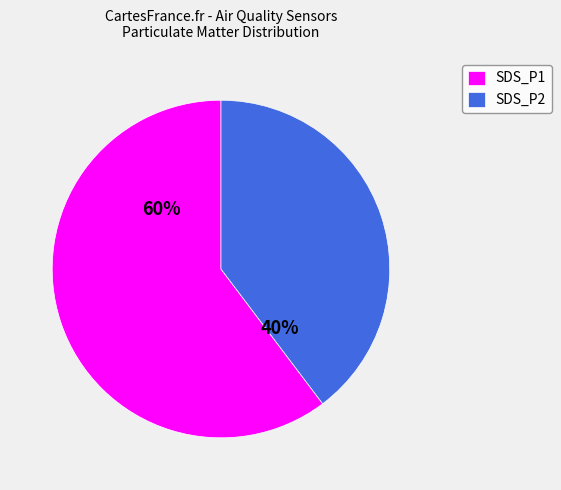

To the nearest percent, what is the average slice percentage?

50%